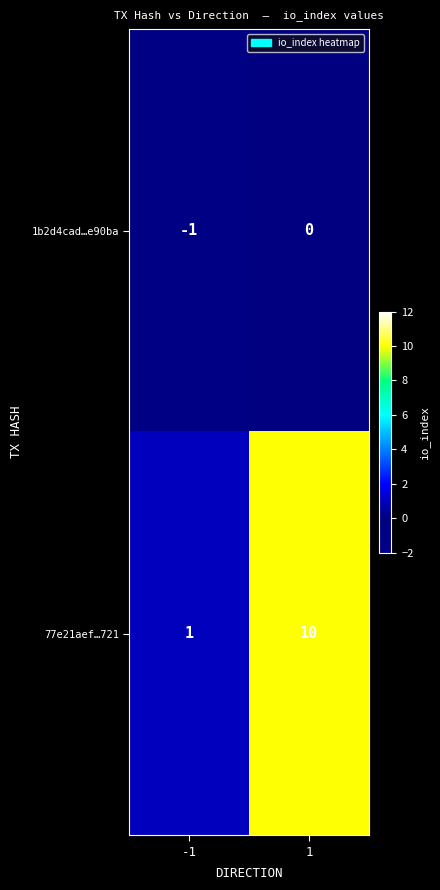

What is the minimum value shown in the chart?

-1